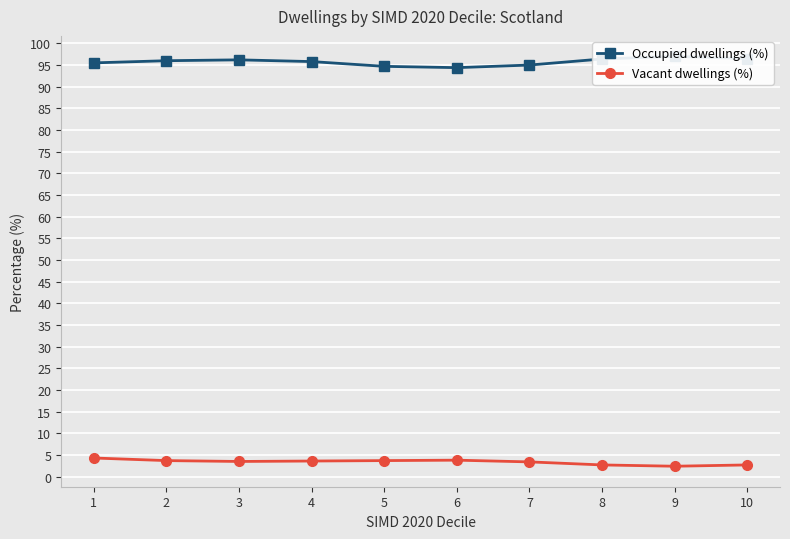

Rank the series by their maximum value, from lowest to highest.

Vacant dwellings (%), Occupied dwellings (%)